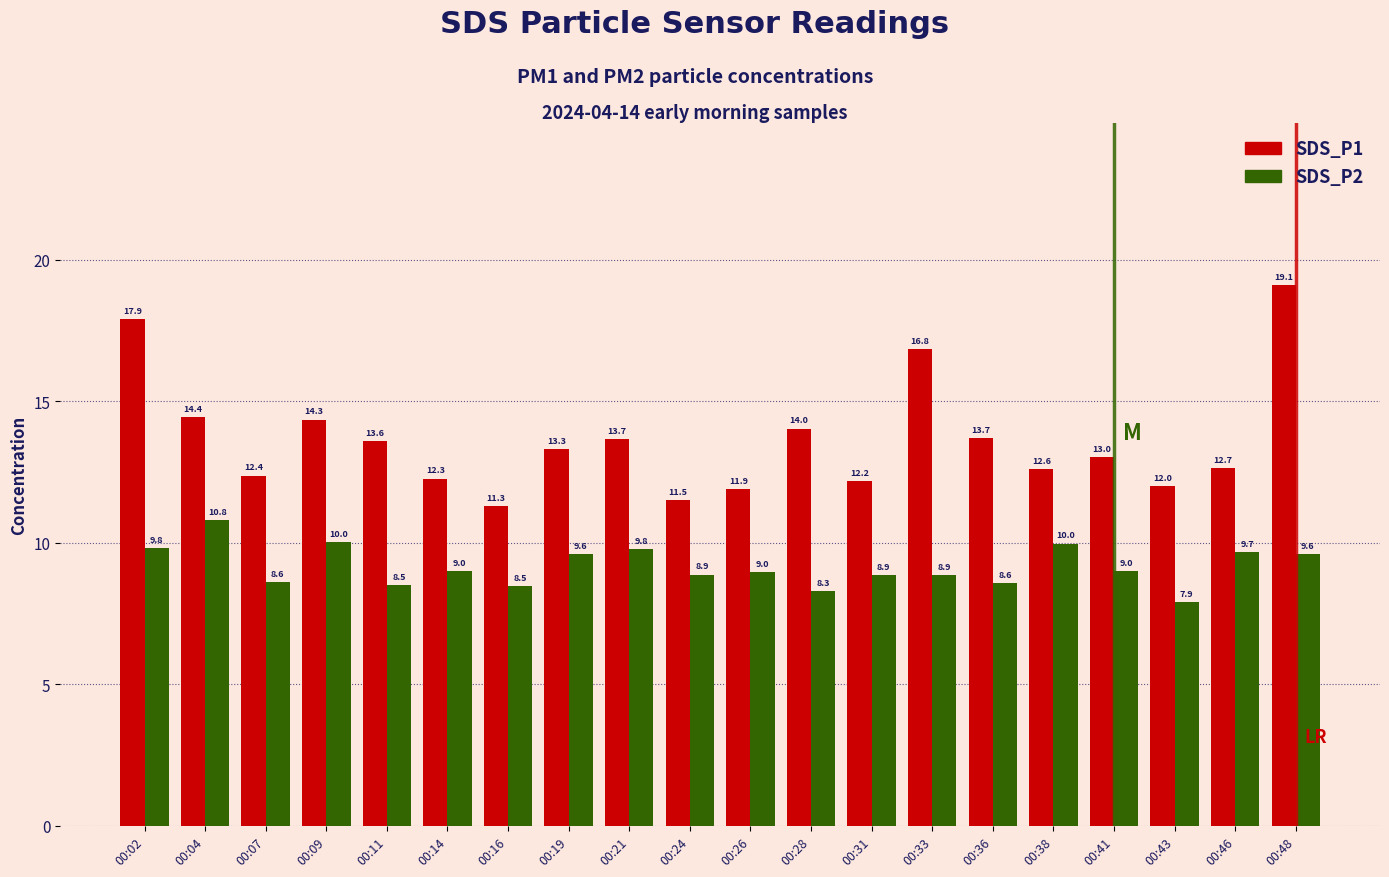

The SDS_P1 series shows 14.0 at 00:28. True or false?

True